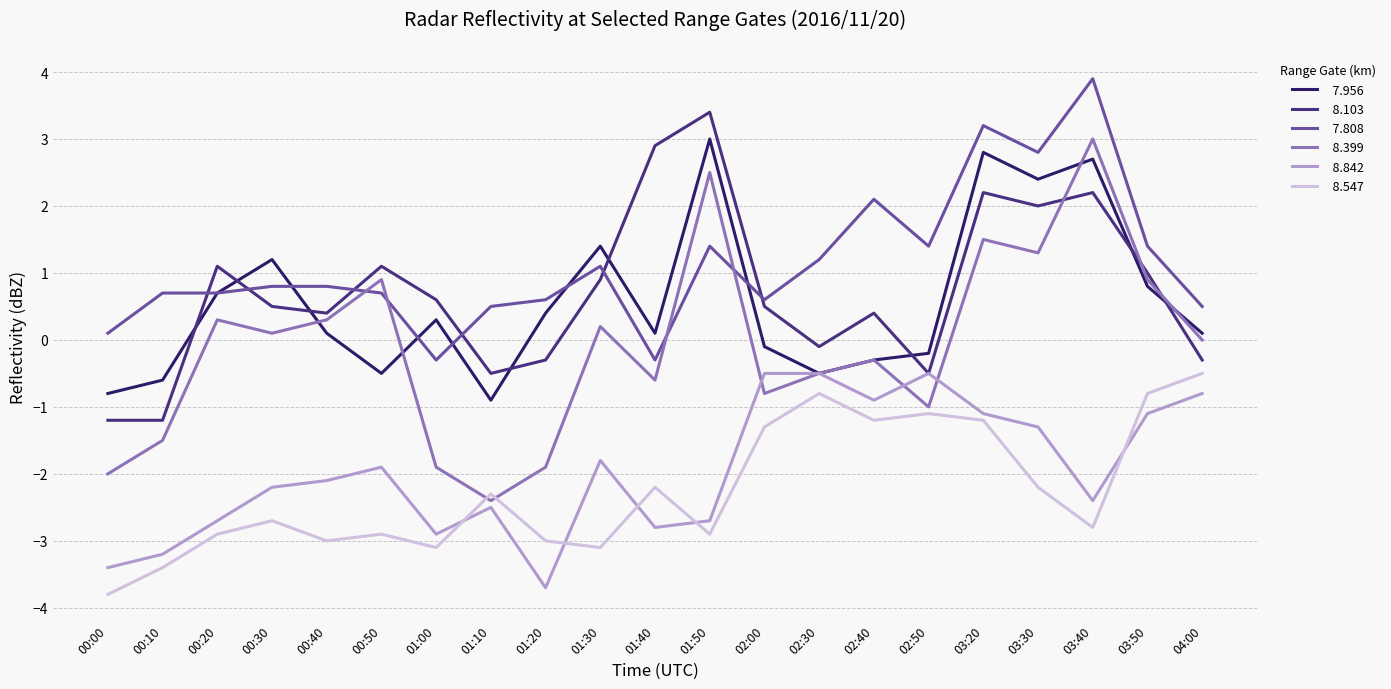

What is the minimum value shown in the chart?

-3.8